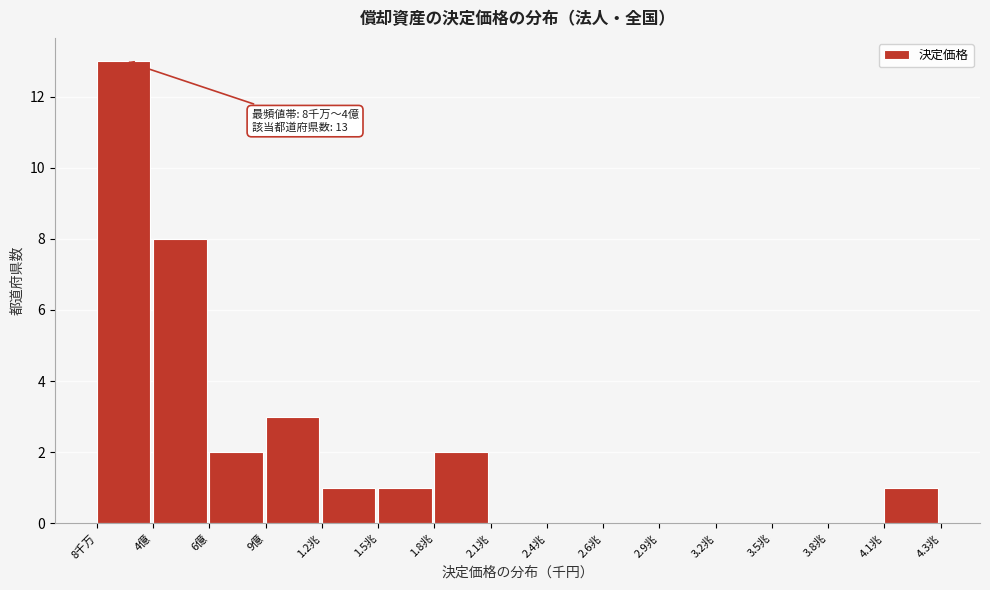

Reading left to right, extract all data points from this chart.

8千万=13	4億=8	6億=2	9億=3	1.2兆=1	1.5兆=1	1.8兆=2	2.1兆=0	2.4兆=0	2.6兆=0	2.9兆=0	3.2兆=0	3.5兆=0	3.8兆=0	4.1兆=1